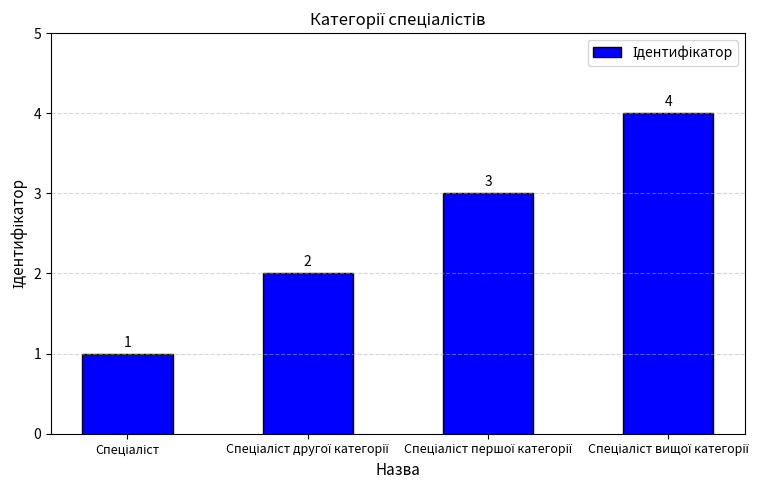

Does the chart contain any negative values?

No